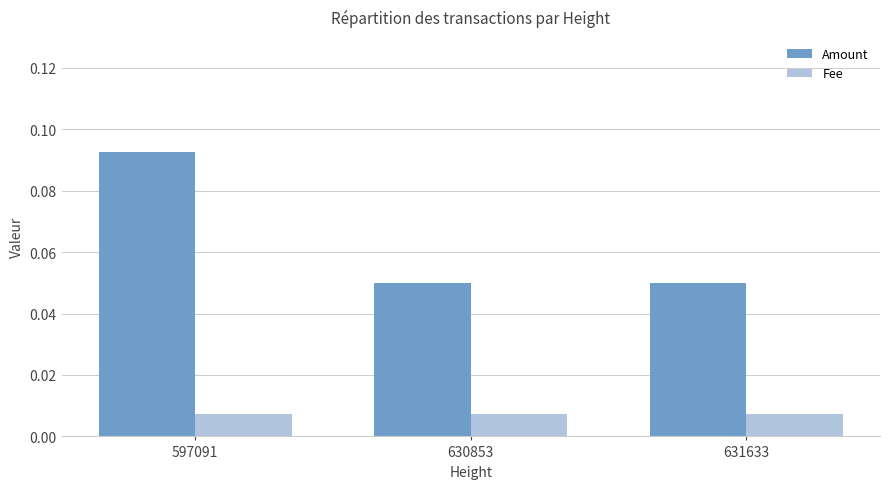

Rank the series by their average value, from lowest to highest.

Fee, Amount